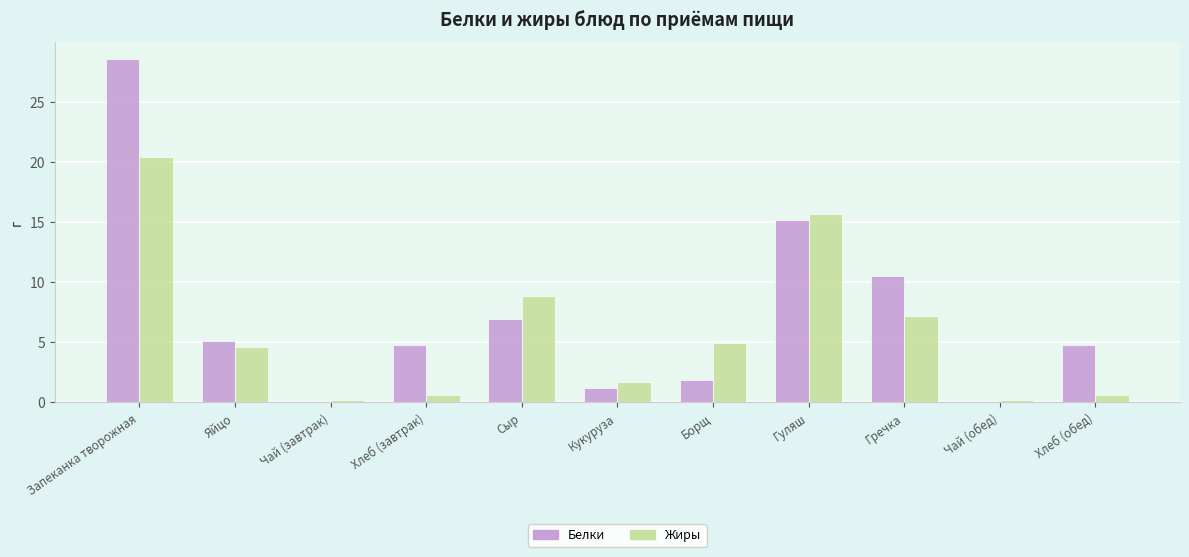

Which series has the largest range (max minus min)?

Белки